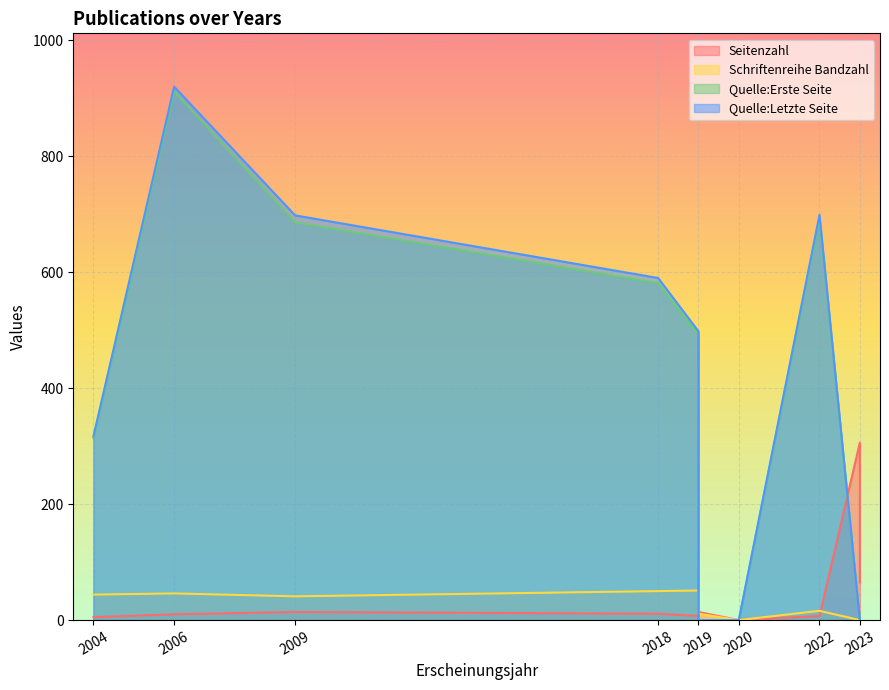

Which category has the highest value across all series?

2006